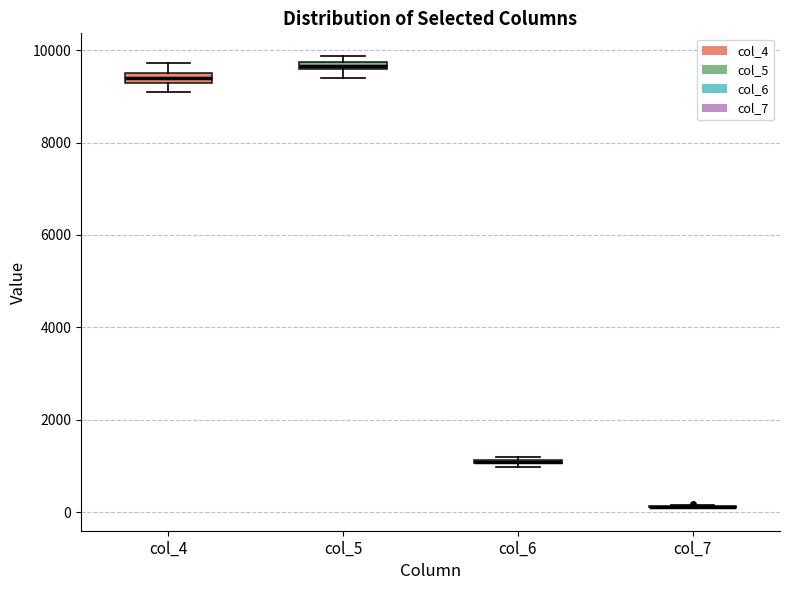

Where is the upper edge of the box for col_4 on the y-axis? The values are not printed on the chart, so give them approximately, as read against the axis.

9400